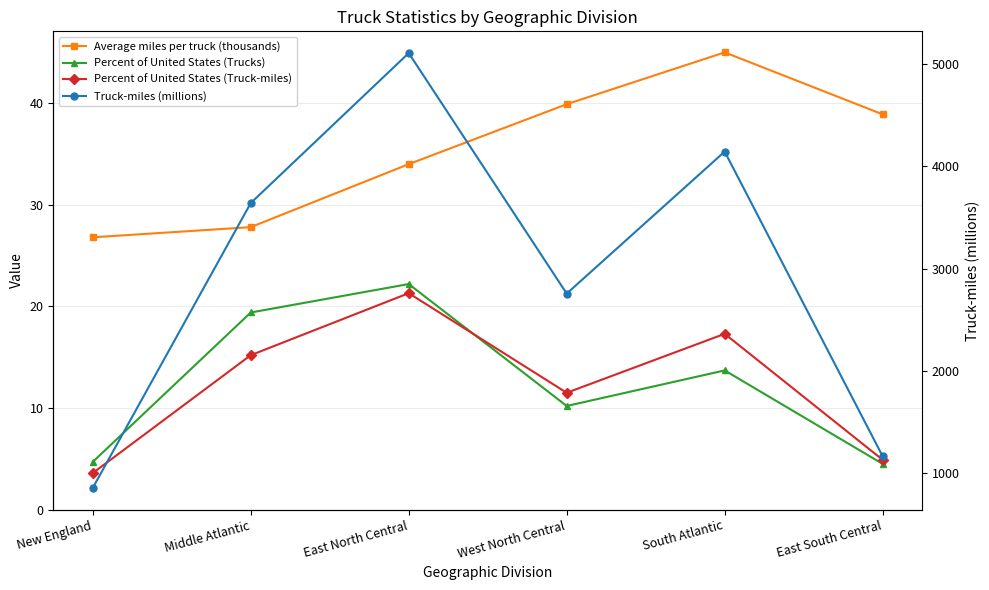

At East North Central, list the series in order from largest to smallest.

Truck-miles (millions), Average miles per truck (thousands), Percent of United States (Trucks), Percent of United States (Truck-miles)